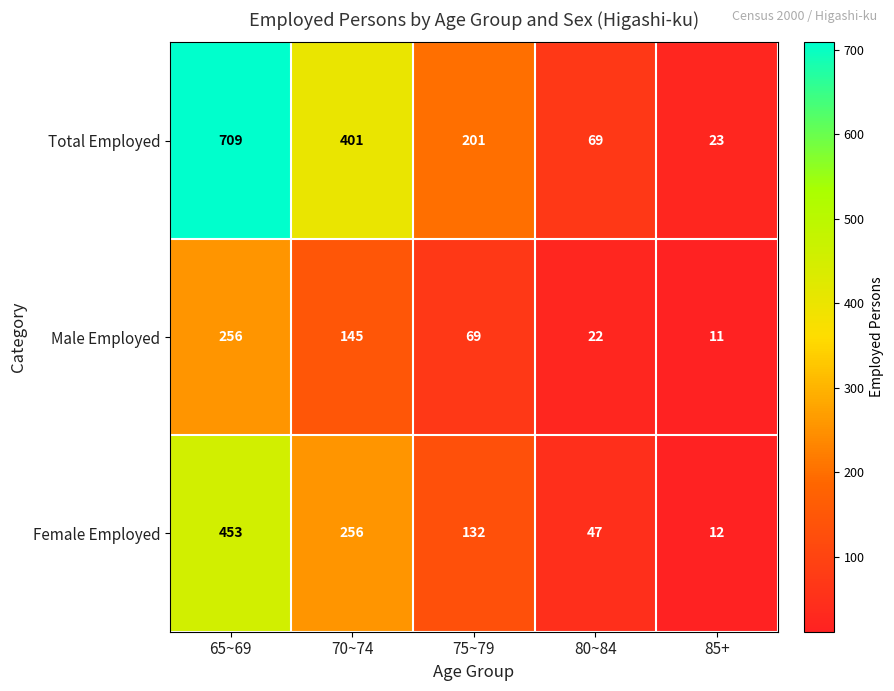

Is it true that Male Employed equals 406 at 65~69?

False